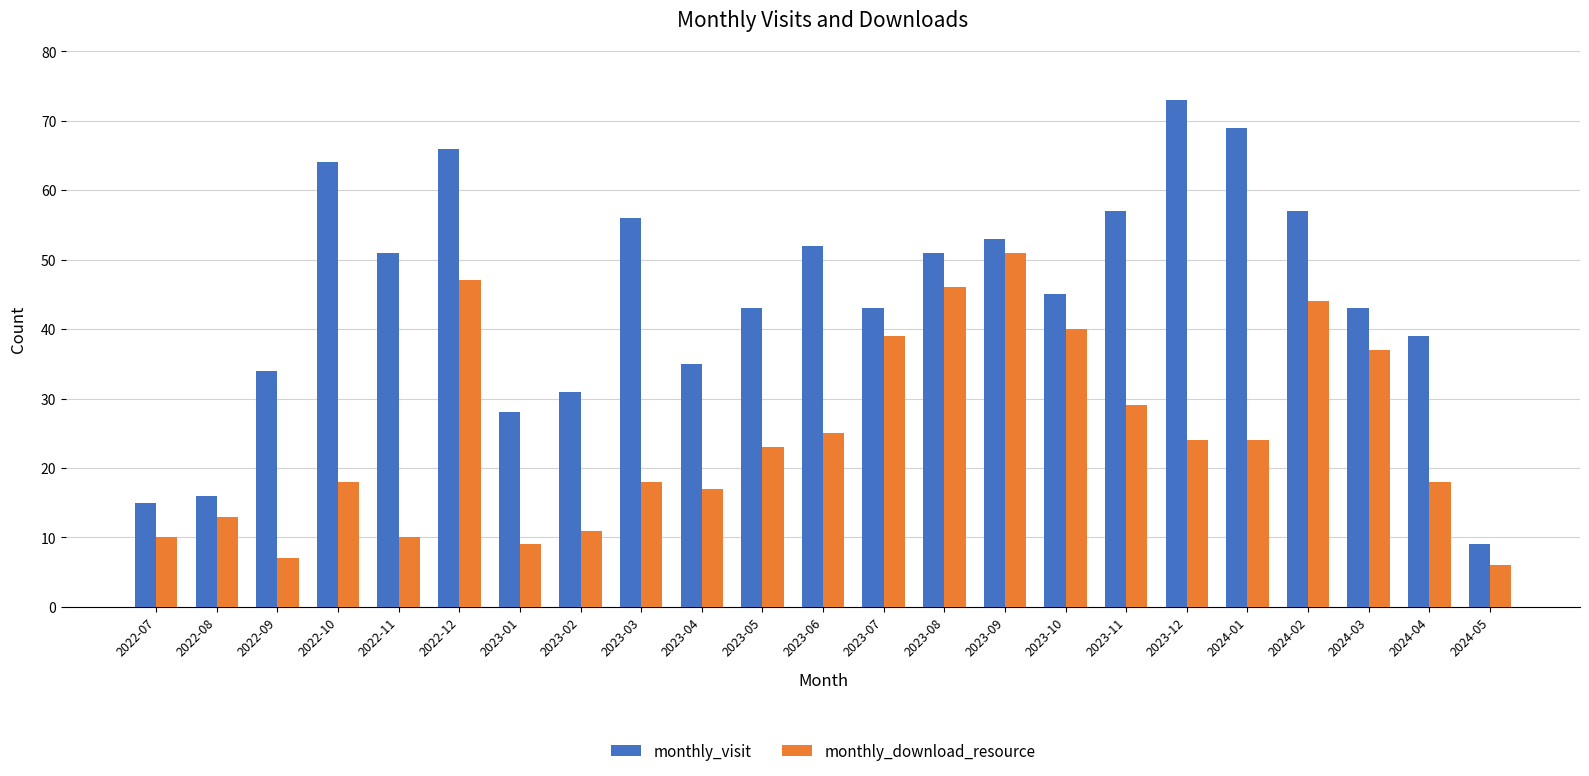

Rank the series by their average value, from highest to lowest.

monthly_visit, monthly_download_resource